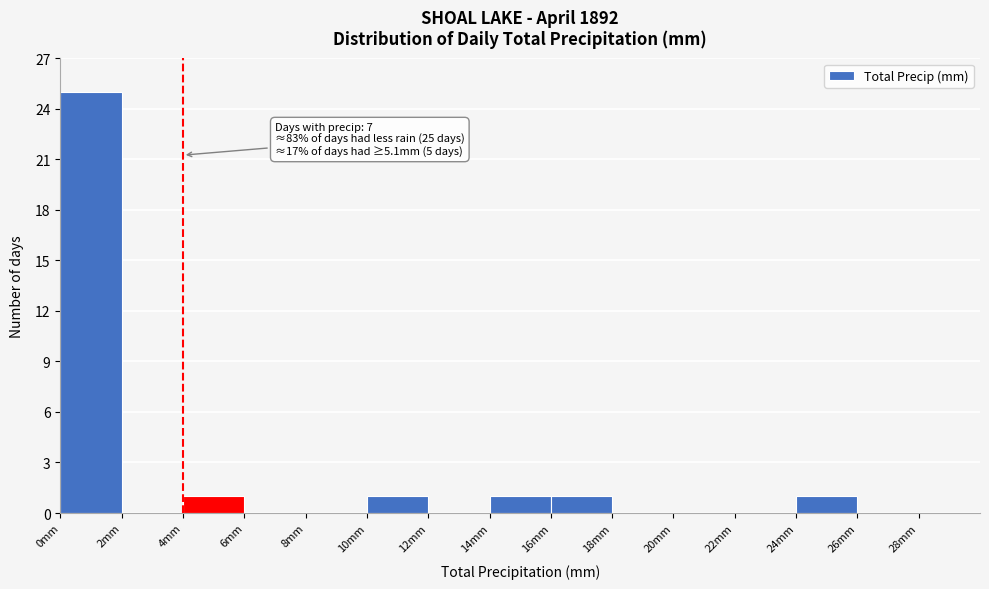

Which range on the x-axis has the tallest bar?

0 to 2